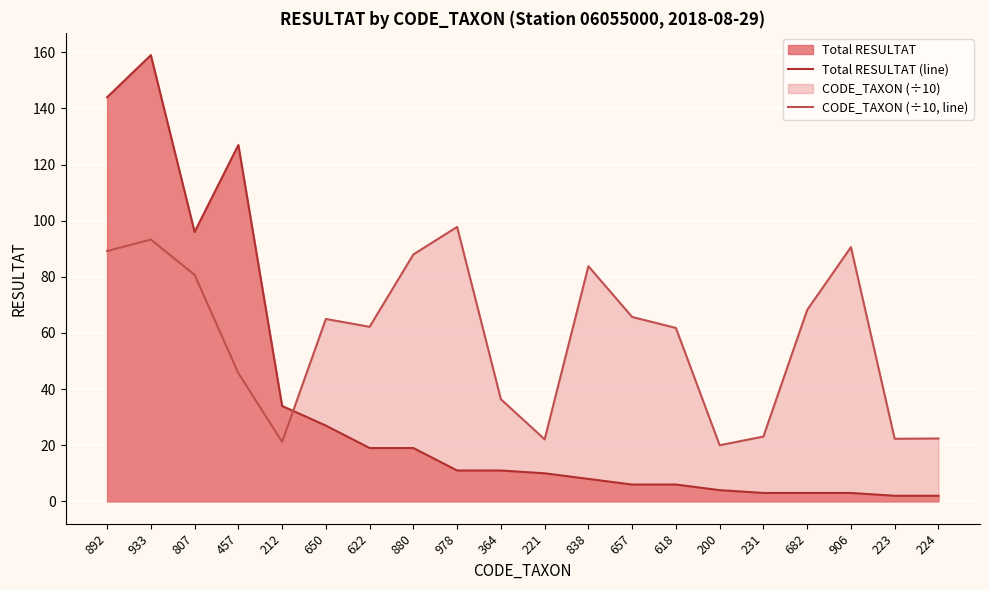

In Total RESULTAT (line), how many points are higher than both neighbors (excluding endpoints)?

2